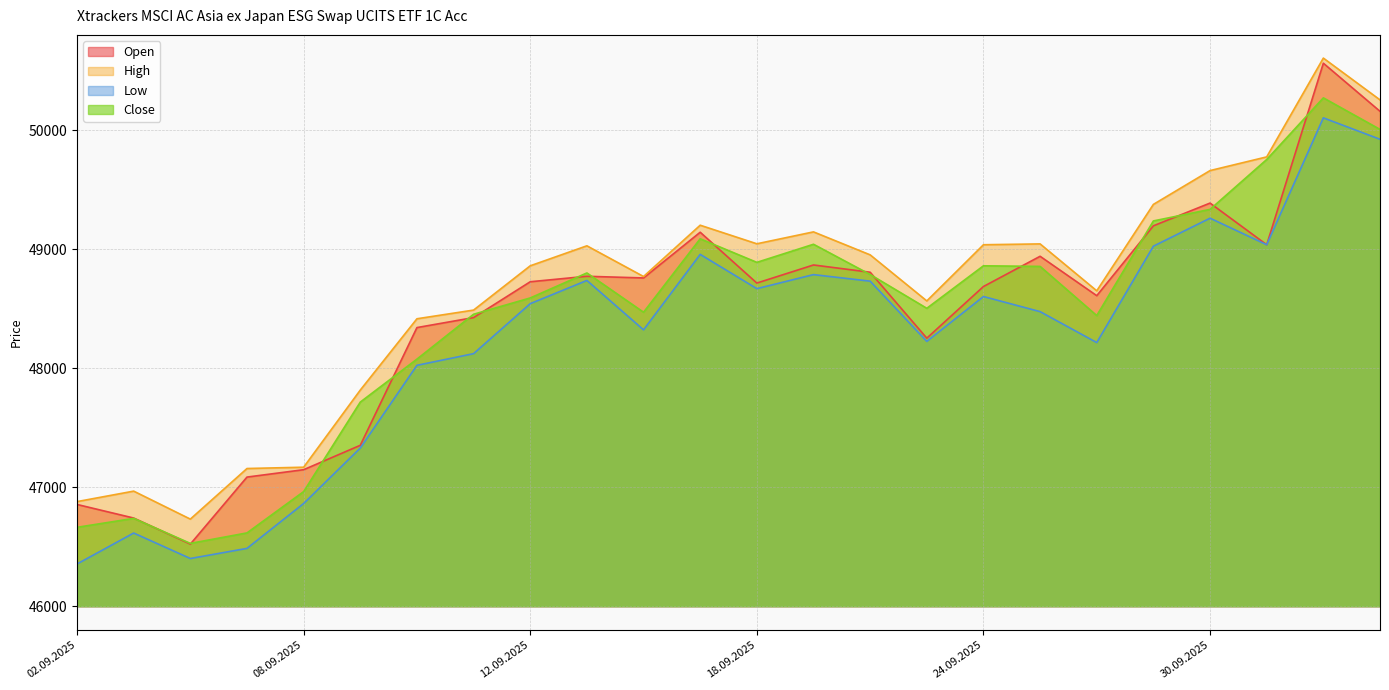

What are all the series names shown in the legend?

Open, High, Low, Close